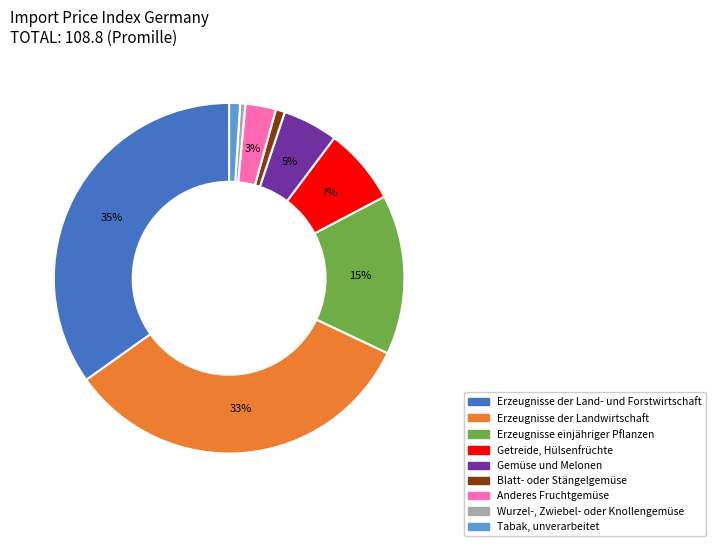

Is the sum of Wurzel-, Zwiebel- oder Knollengemüse and Tabak, unverarbeitet greater than half?

No